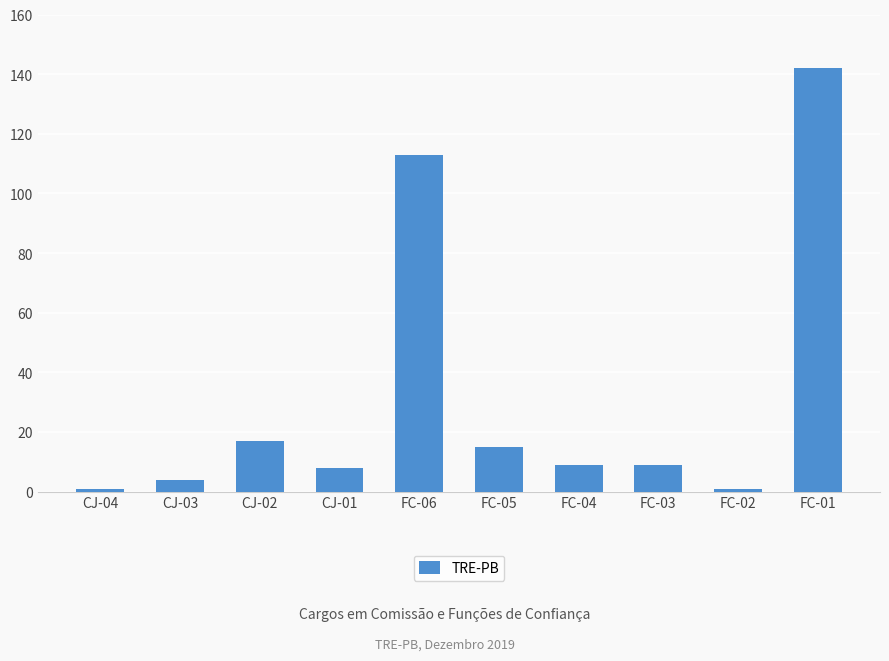

Approximately how many times larger is the value at FC-03 compared to FC-04?

1.0